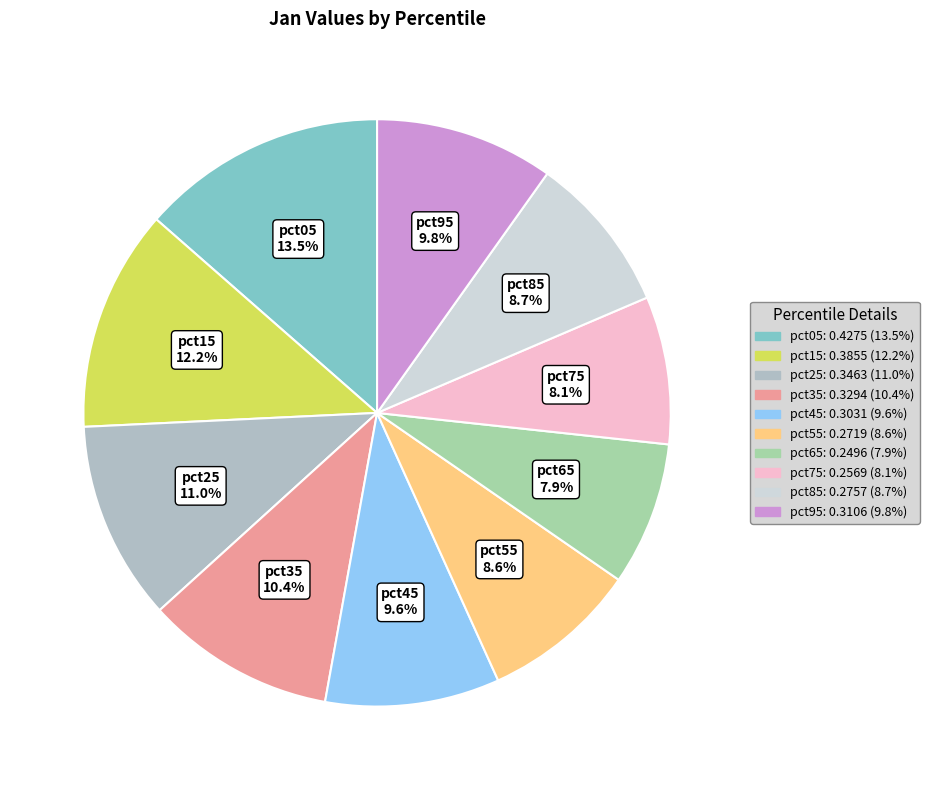

To the nearest percent, what is the combined percentage of pct25 and pct15?

23%